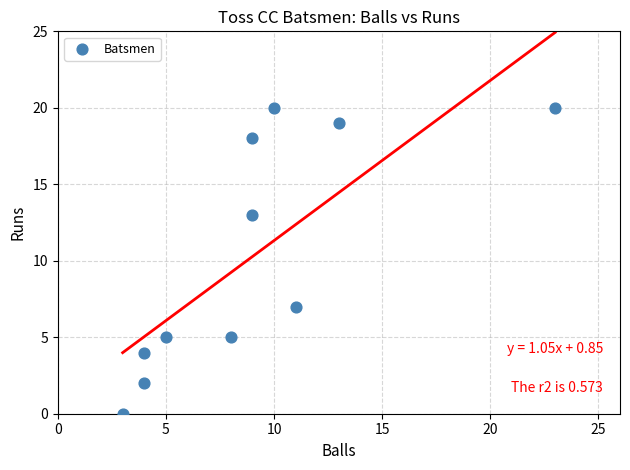

What is the average Y value?

10